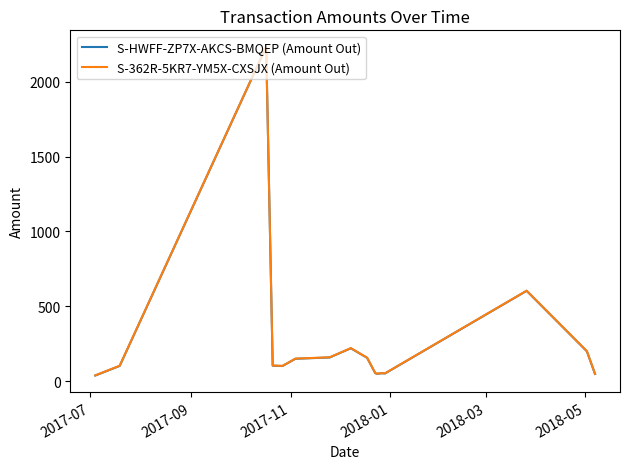

Does the chart have visible grid lines?

No